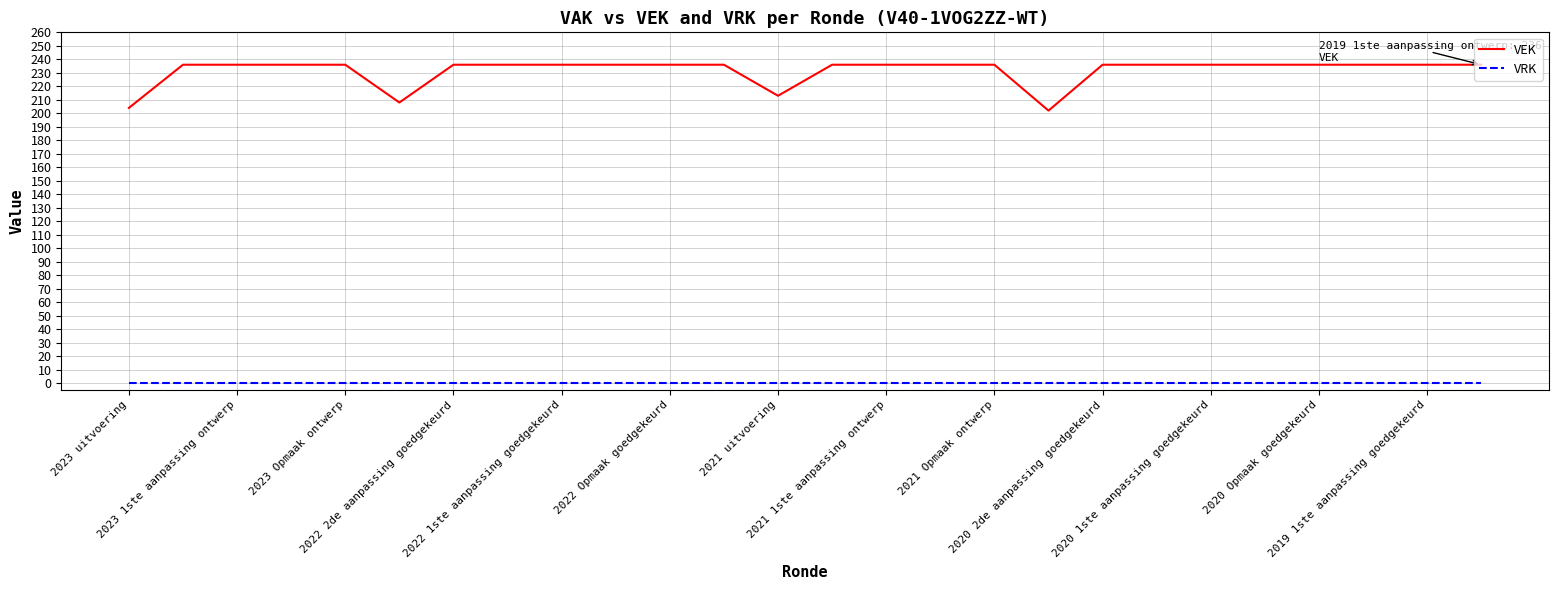

Which series has the widest spread of values?

VEK